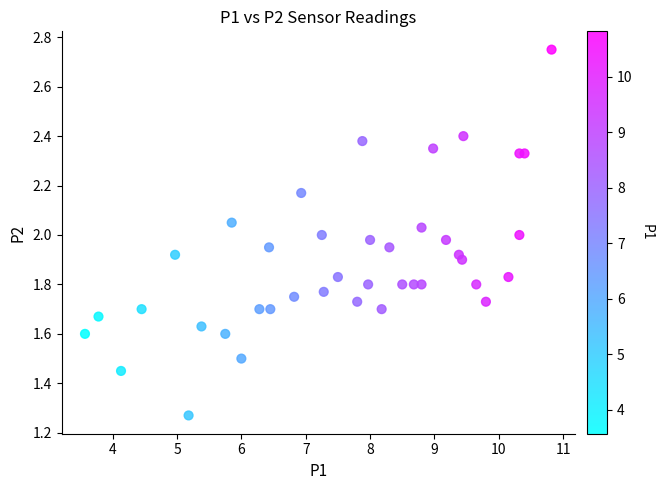

What is the range of X values (max minus min)?

7.2